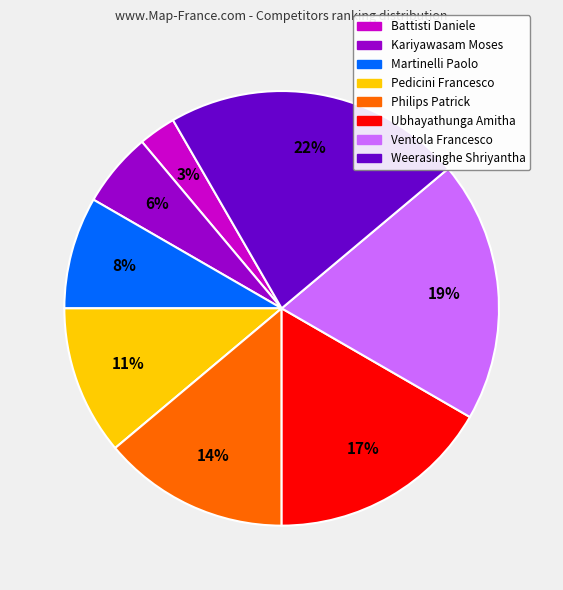

Count the number of slices in the pie.

8